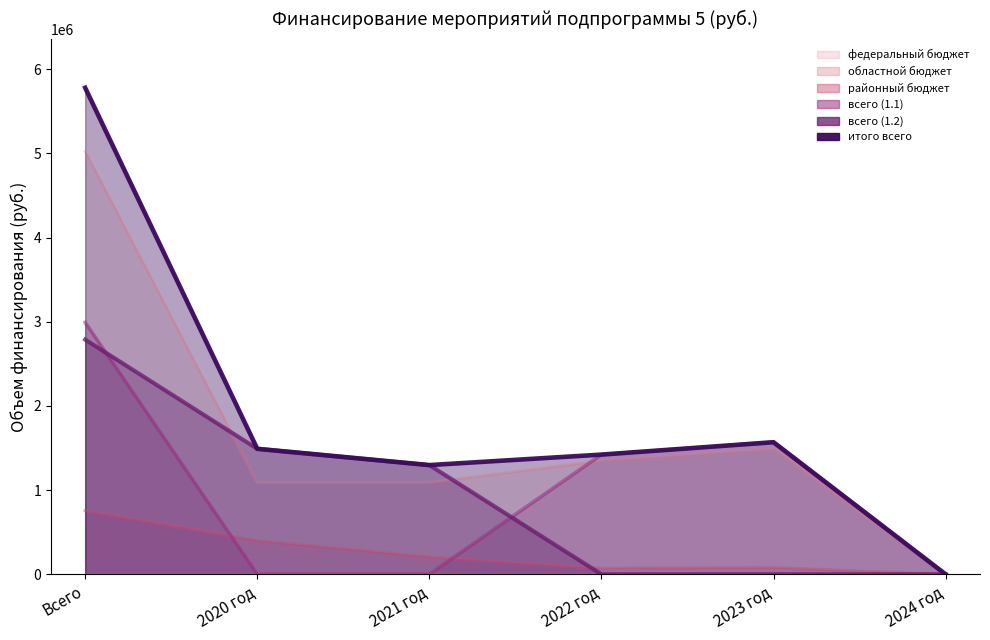

How many data points in всего (1.1) are above 1421920?

3